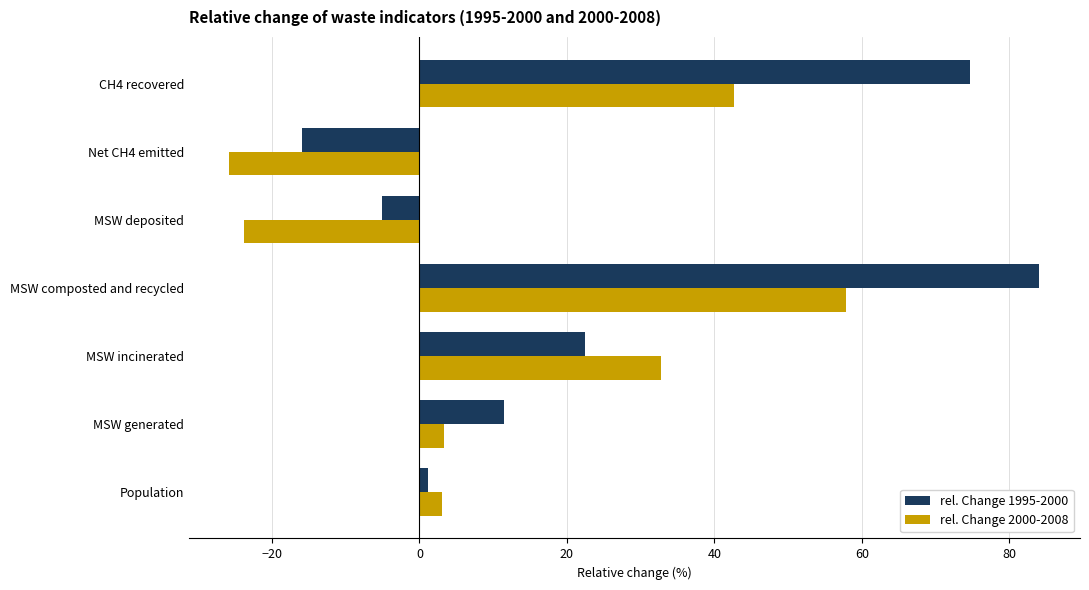

What is the difference between the rel. Change 1995-2000 values at MSW generated and Net CH4 emitted?

27.4